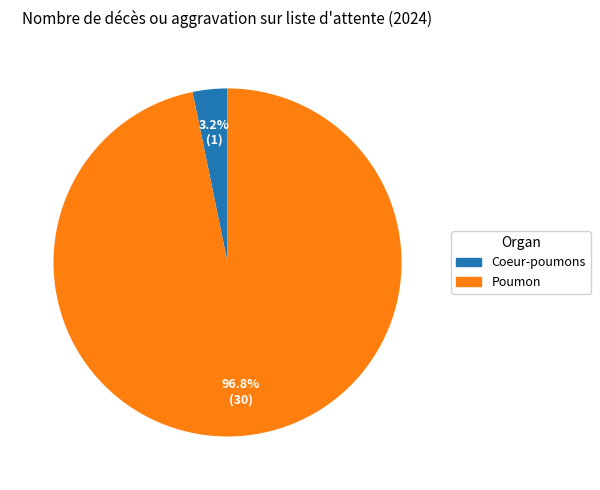

Does any single category account for the majority?

Yes